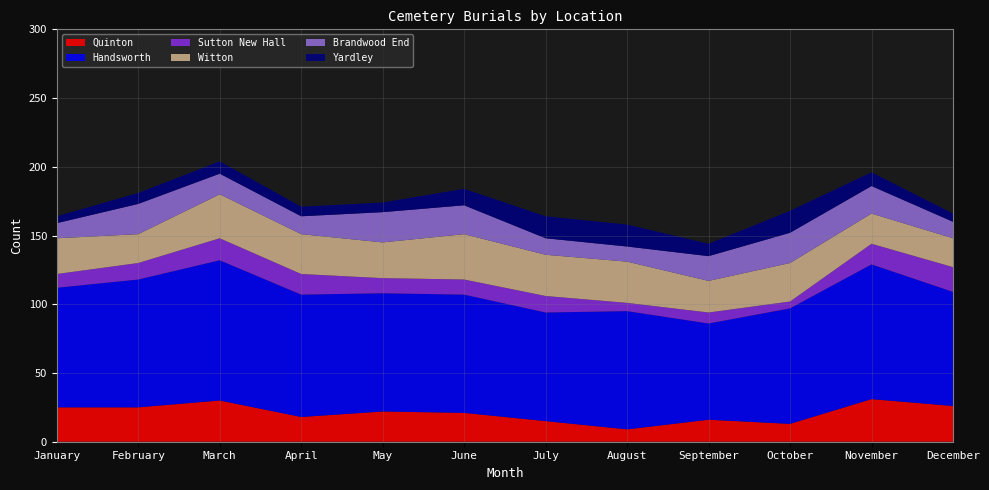

Reading left to right, extract all data points from this chart.

Quinton: January=25	February=25	March=30	April=18	May=22	June=21	July=15	August=9	September=16	October=13	November=31	December=26
Handsworth: January=87	February=93	March=102	April=89	May=86	June=86	July=79	August=86	September=70	October=84	November=98	December=83
Sutton New Hall: January=10	February=12	March=16	April=15	May=11	June=11	July=12	August=6	September=8	October=5	November=15	December=18
Witton: January=26	February=21	March=32	April=29	May=26	June=33	July=30	August=30	September=23	October=28	November=22	December=21
Brandwood End: January=11	February=22	March=15	April=13	May=22	June=21	July=12	August=11	September=18	October=22	November=20	December=12
Yardley: January=5	February=8	March=9	April=7	May=7	June=12	July=16	August=16	September=9	October=16	November=10	December=6